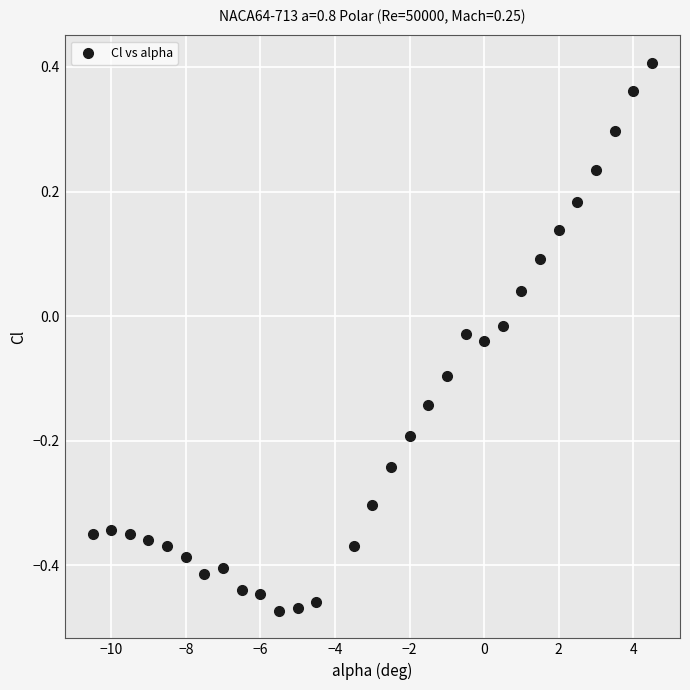

What is the range of X values (max minus min)?

15.0